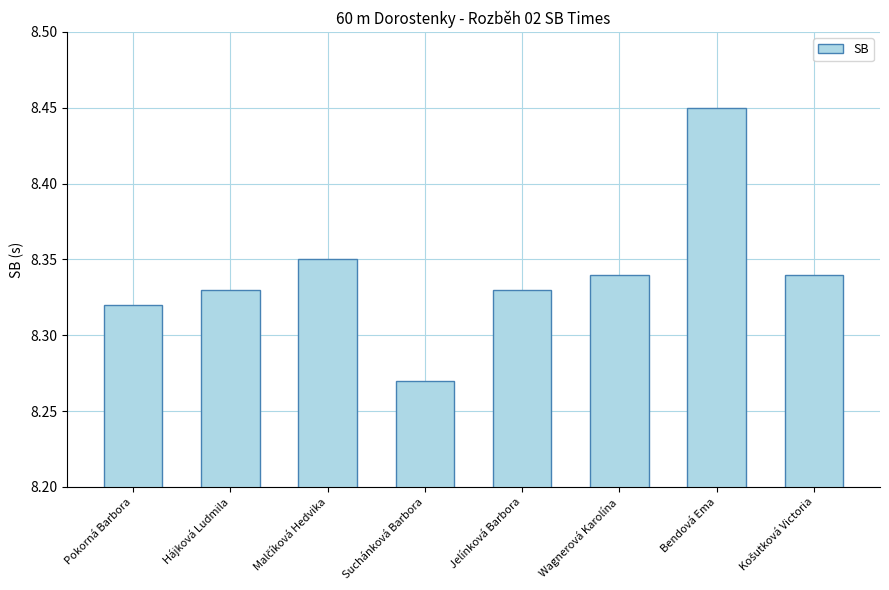

Where is the data nearest to the value 8?

Suchánková Barbora